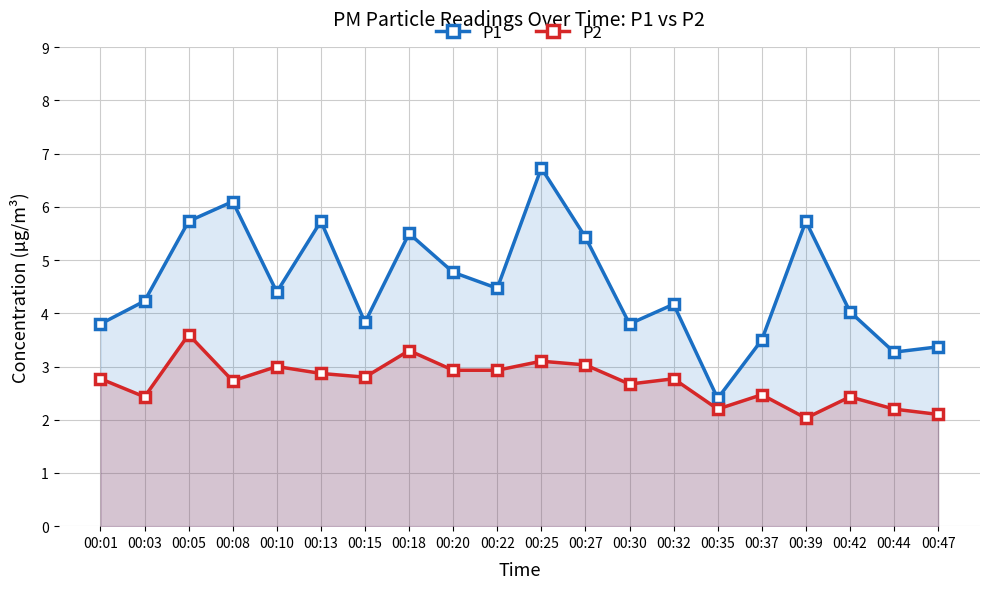

At which category is the sum across all series the highest?

00:25